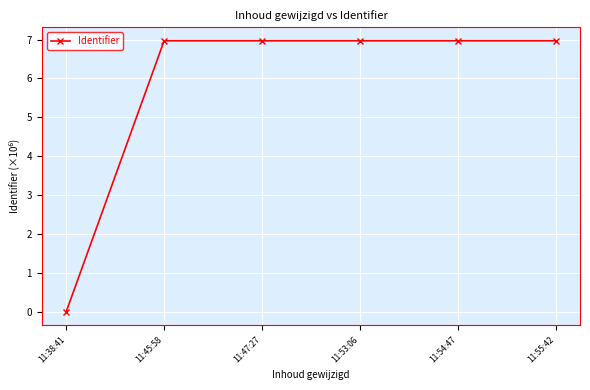

What is the label of the 6th point from the right?

11:38:41